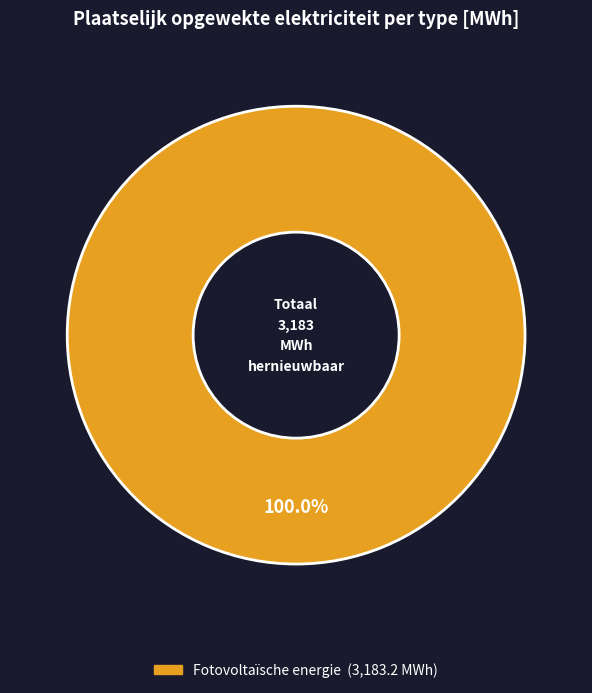

Does any single category account for the majority?

Yes